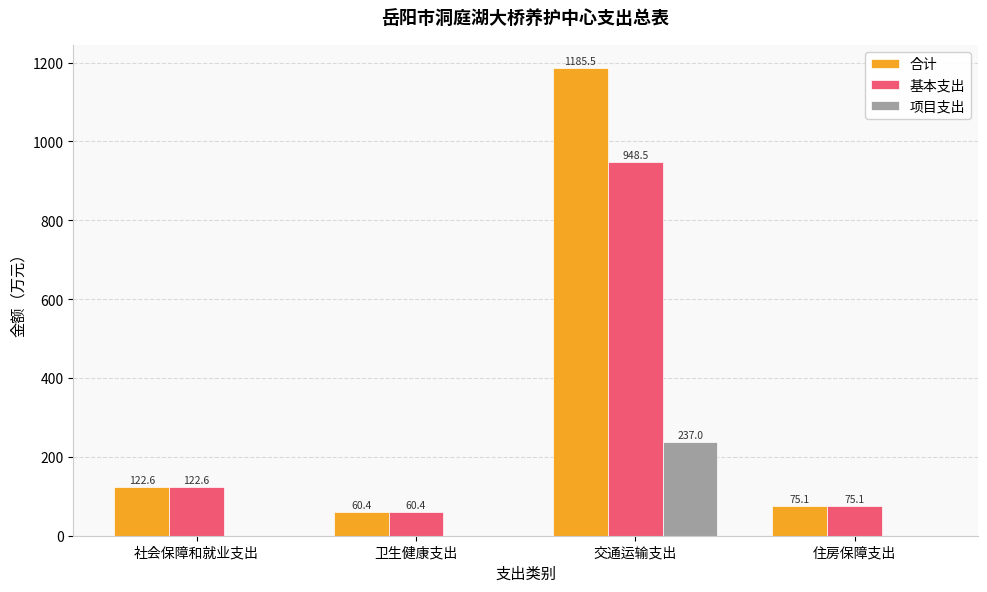

How many series are shown in this chart?

3